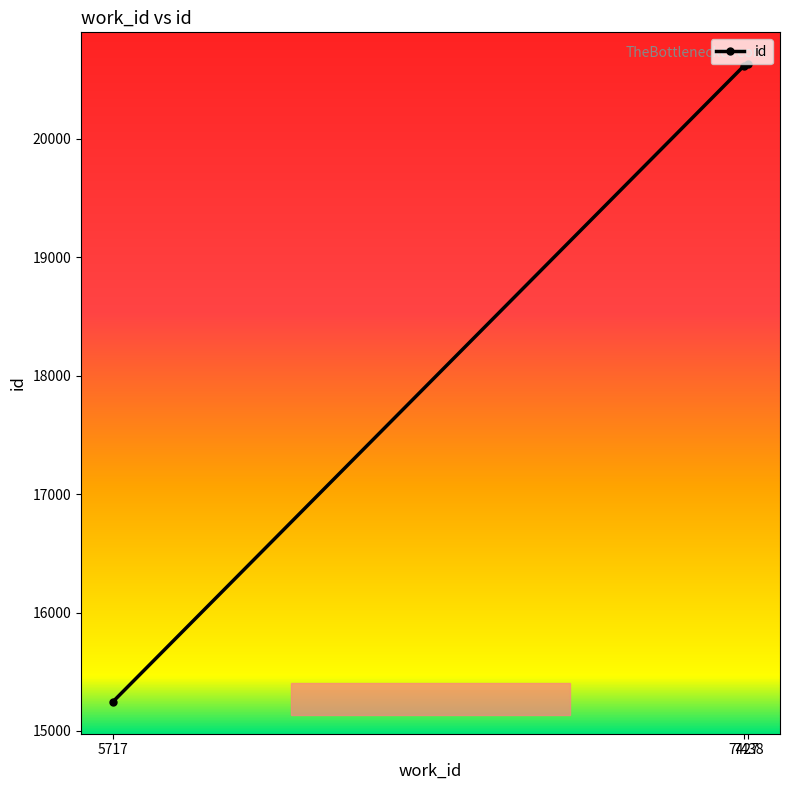

What is the smallest value displayed?

15246